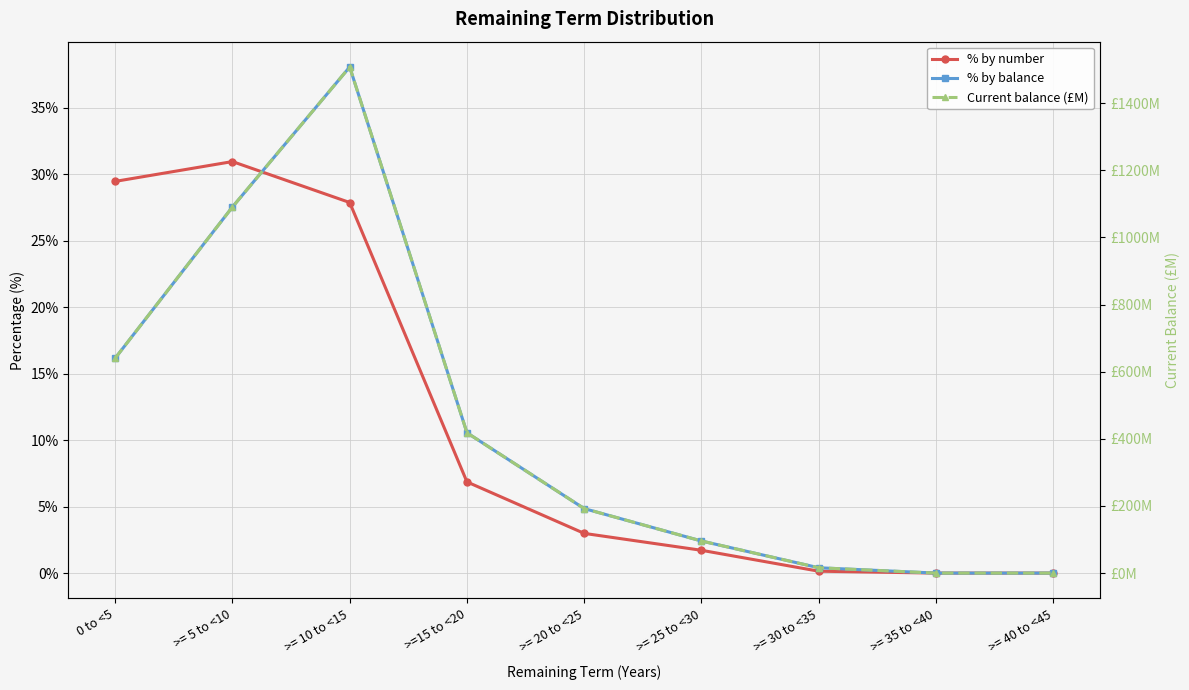

Rank the categories by % by balance value from lowest to highest.

>= 35 to <40, >= 40 to <45, >= 30 to <35, >= 25 to <30, >= 20 to <25, >=15 to <20, 0 to <5, >= 5 to <10, >= 10 to <15